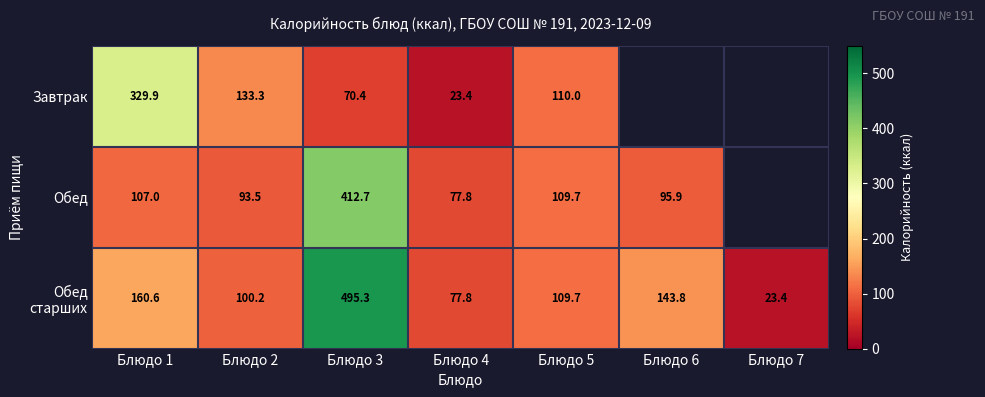

The Завтрак series shows 35.7 at Блюдо 4. True or false?

False